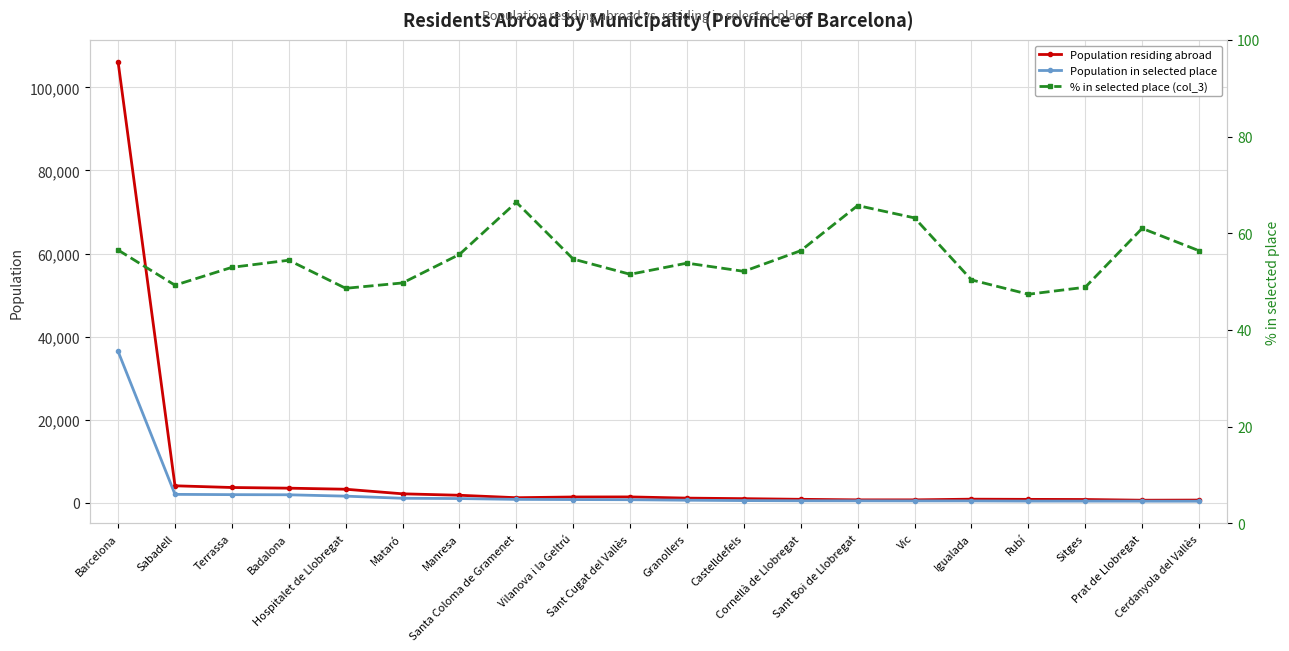

What is the minimum value shown in the chart?

47.4